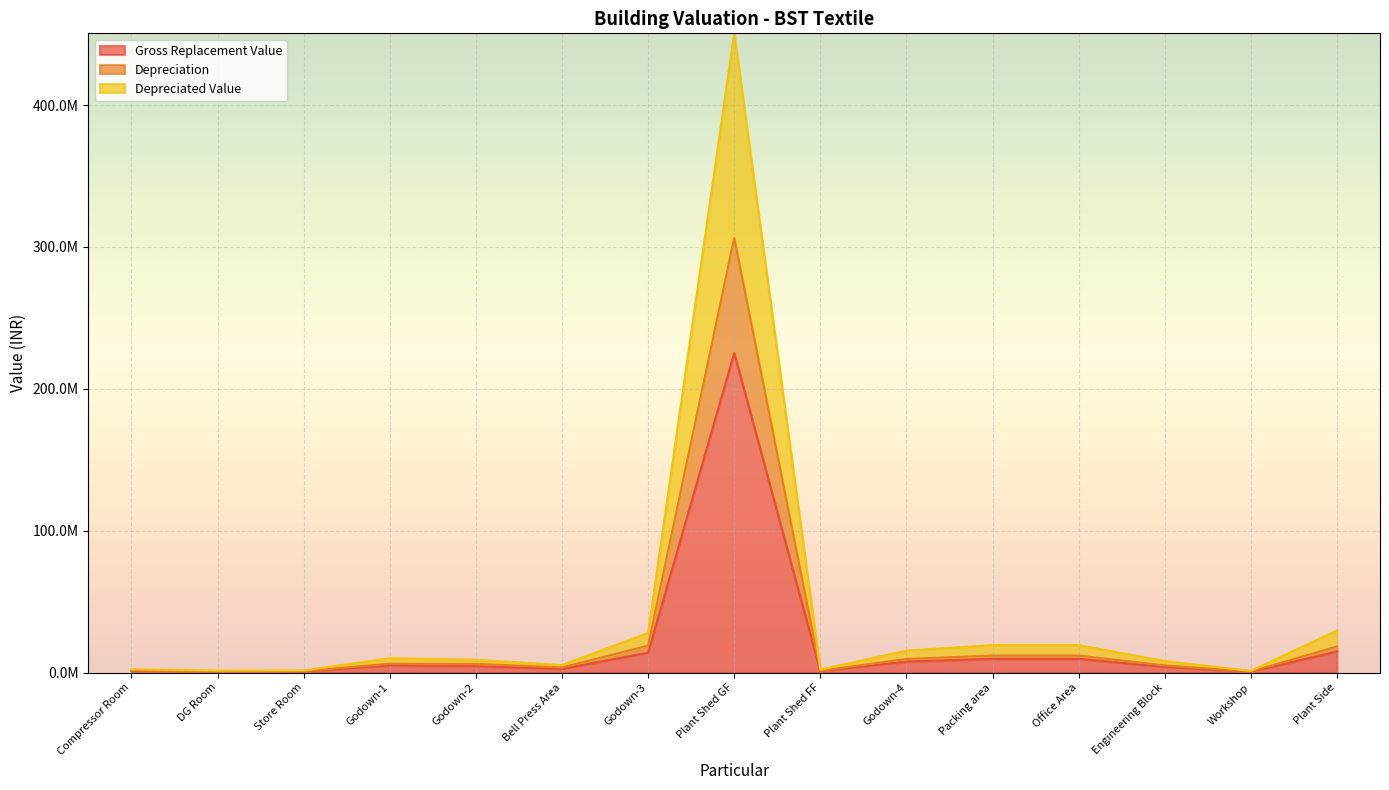

What is the spread (max minus min) of values at Office Area?

9687510.0